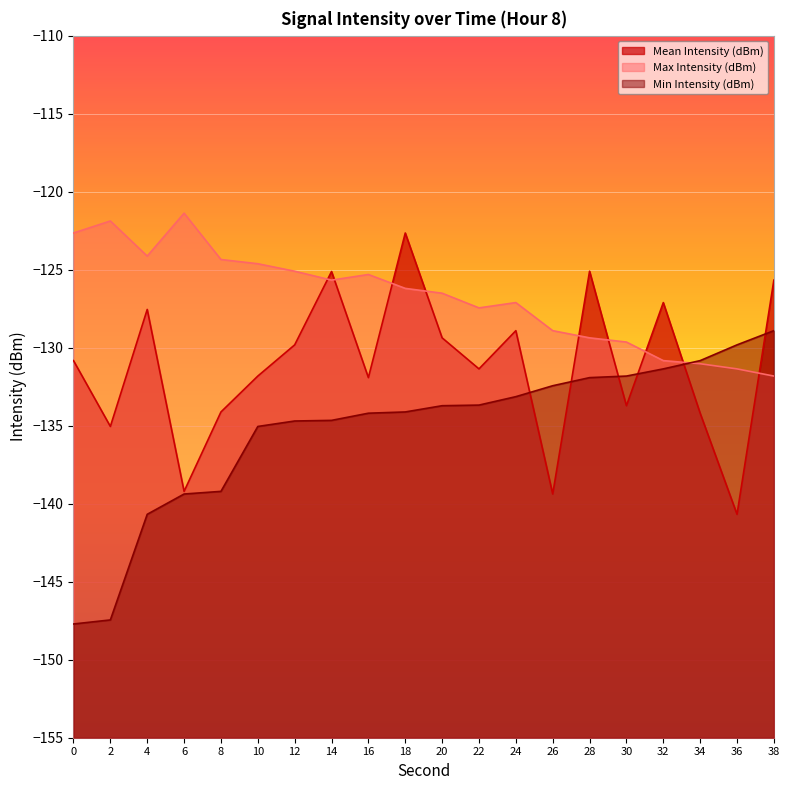

Between which two adjacent categories do Mean Intensity (dBm) and Min Intensity (dBm) first intersect?

24 and 26